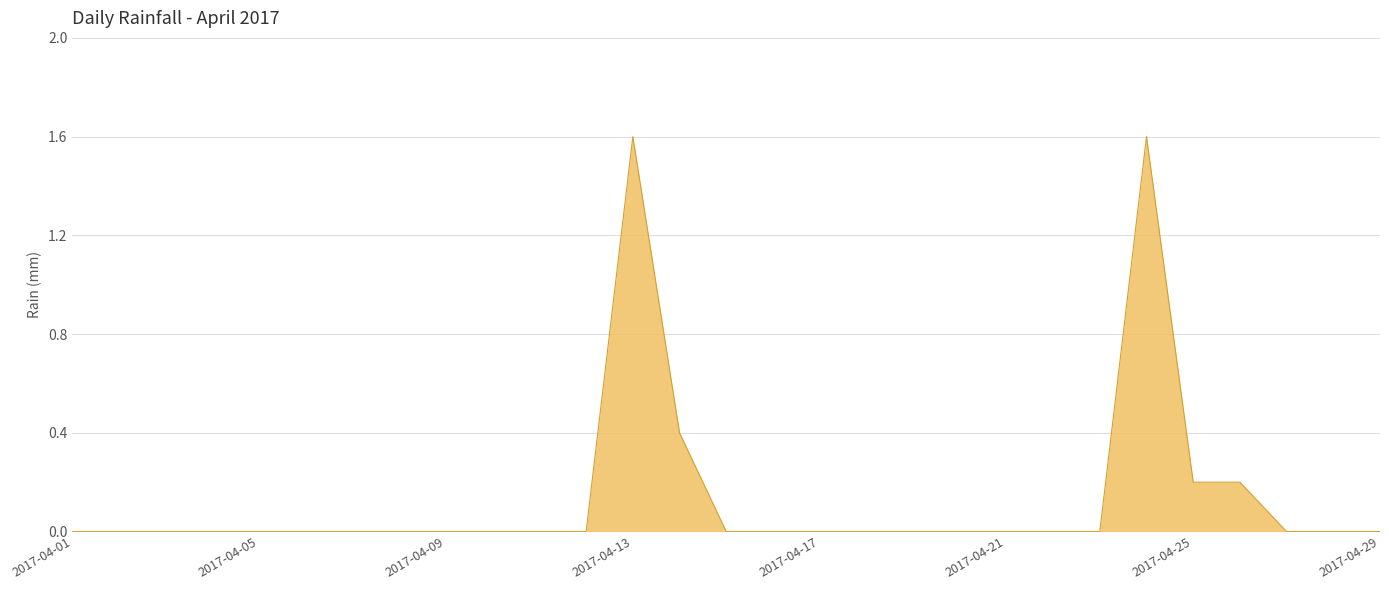

What is the difference between the maximum and minimum values?

1.6